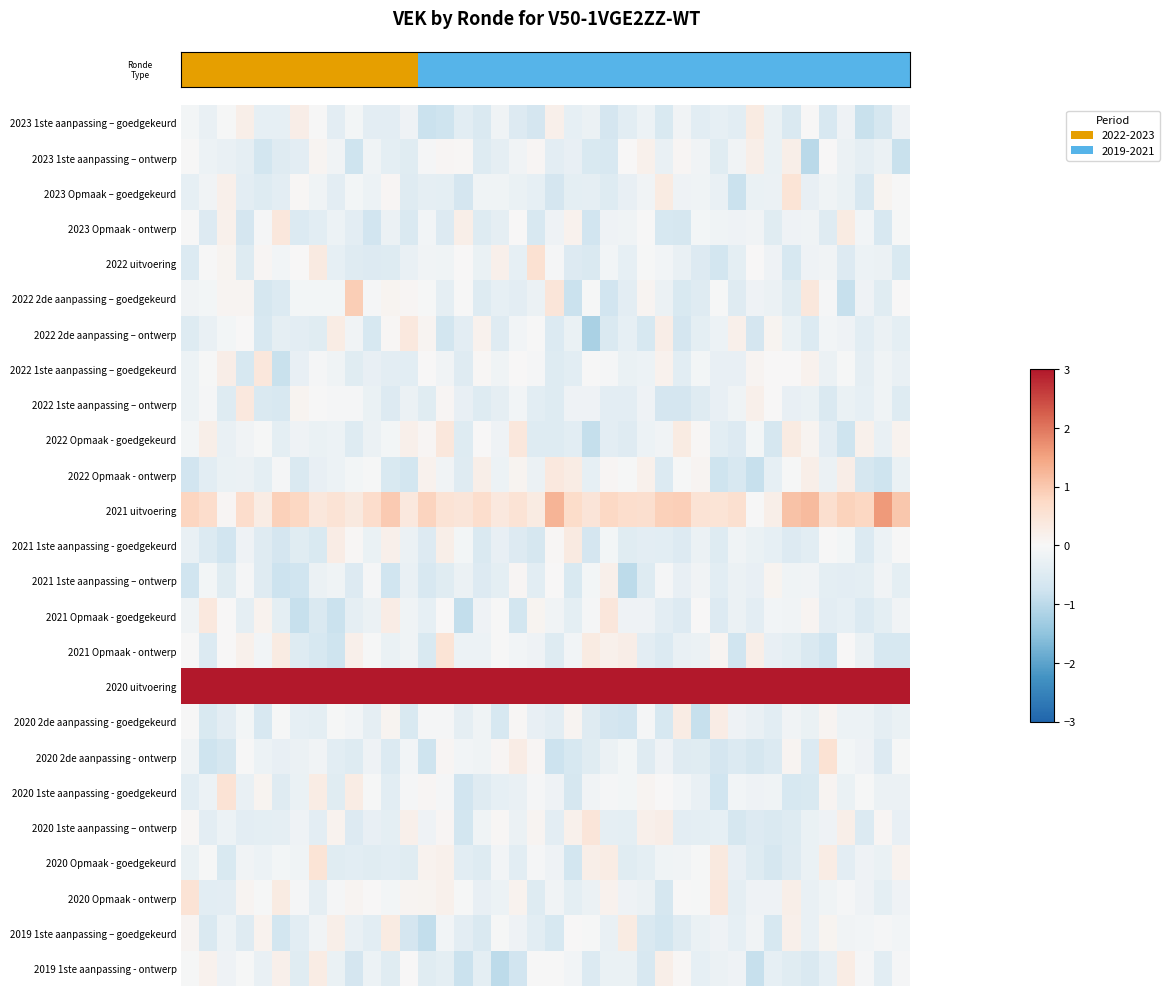

At how many categories does at least one series exceed 1?

40